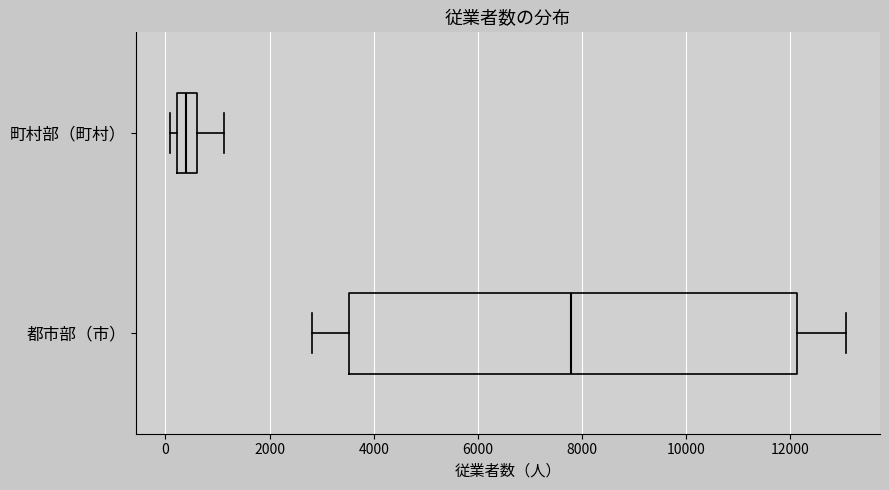

Reading bottom to top, transcribe this box plot: for each box, give where its median line is, the range the box spans, and where its two whiskers end, as read against the x-axis. The values are not printed on the chart, so give them approximately, as read against the axis.

都市部（市）: median 7800, box 3600 to 12200, whiskers 2800 to 13000
町村部（町村）: median 400, box 200 to 600, whiskers 0 to 1200